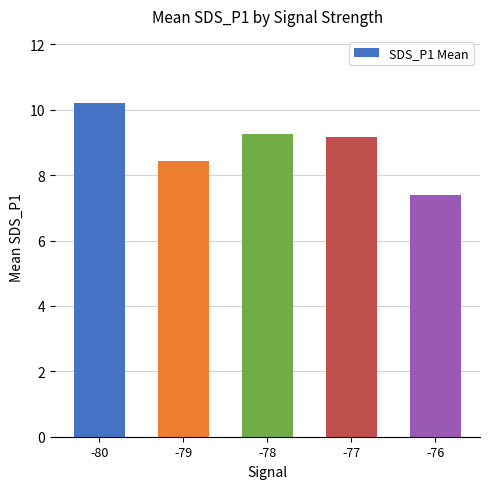

At which category does the chart reach its minimum across all series?

-76